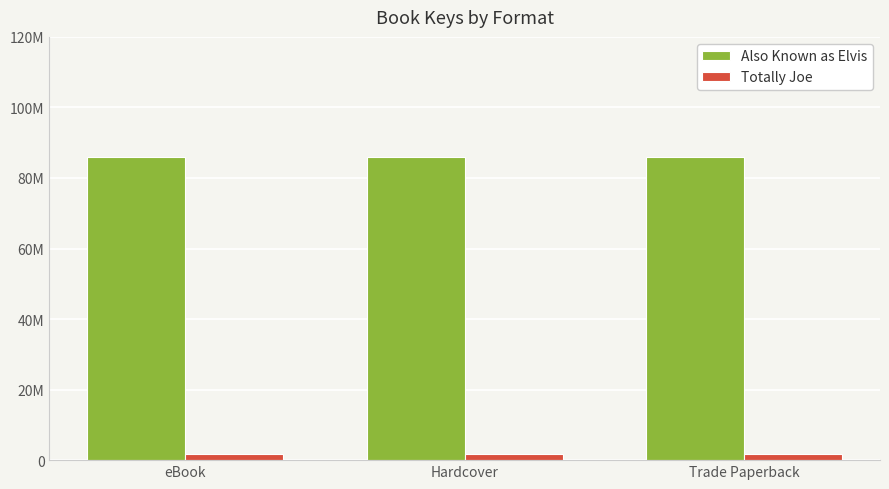

Rank the categories by Also Known as Elvis value from lowest to highest.

eBook, Hardcover, Trade Paperback